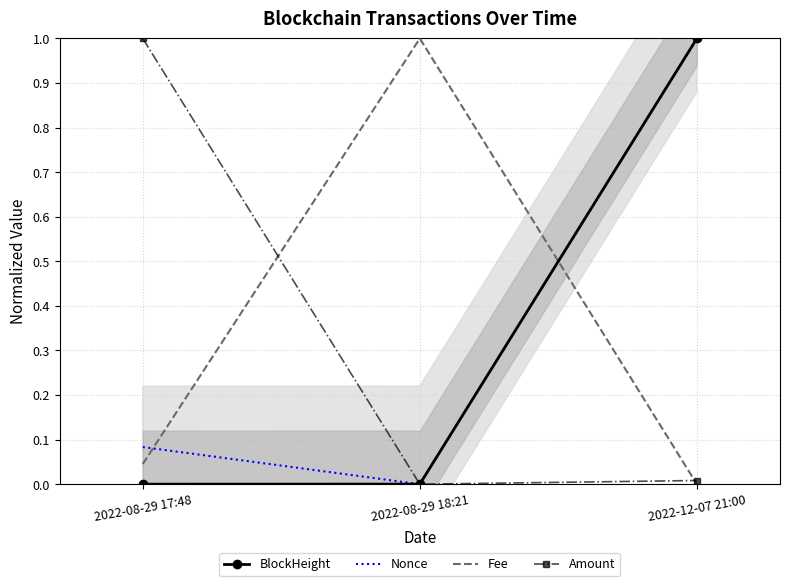

What is the maximum value shown in the chart?

1.0